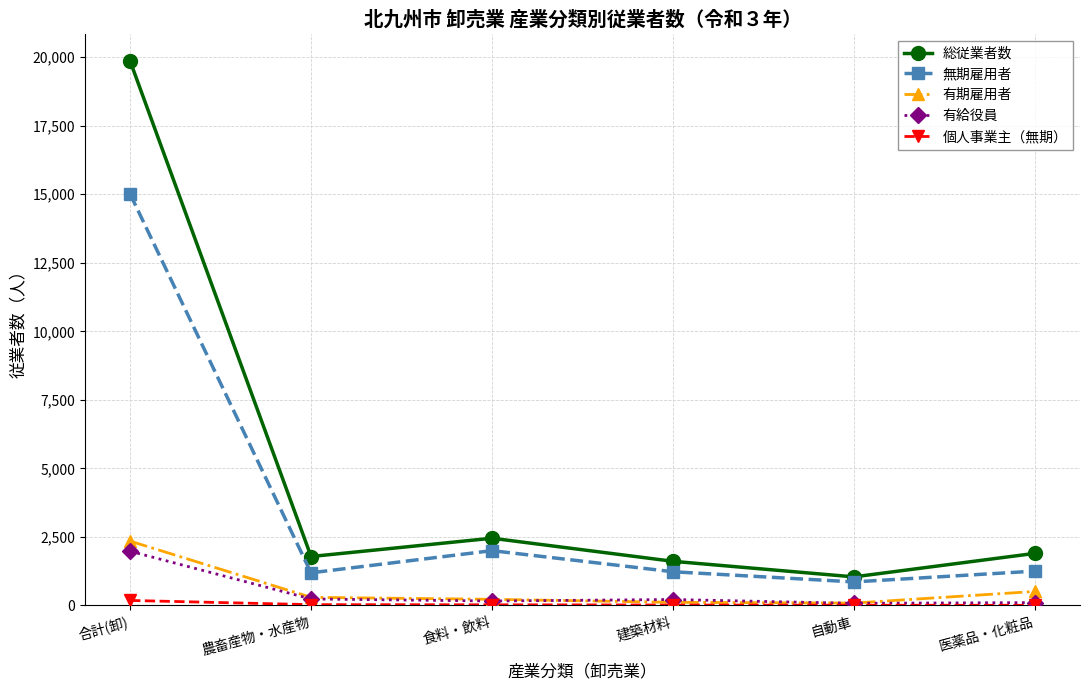

What is the greatest value displayed?

19858